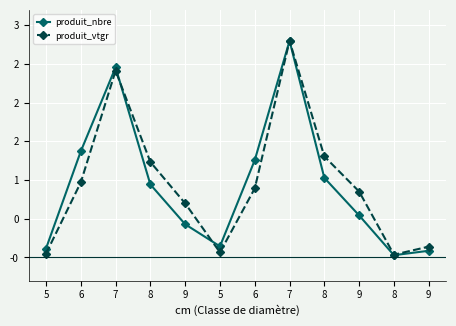

What is the total value across all series at 8?

2.2